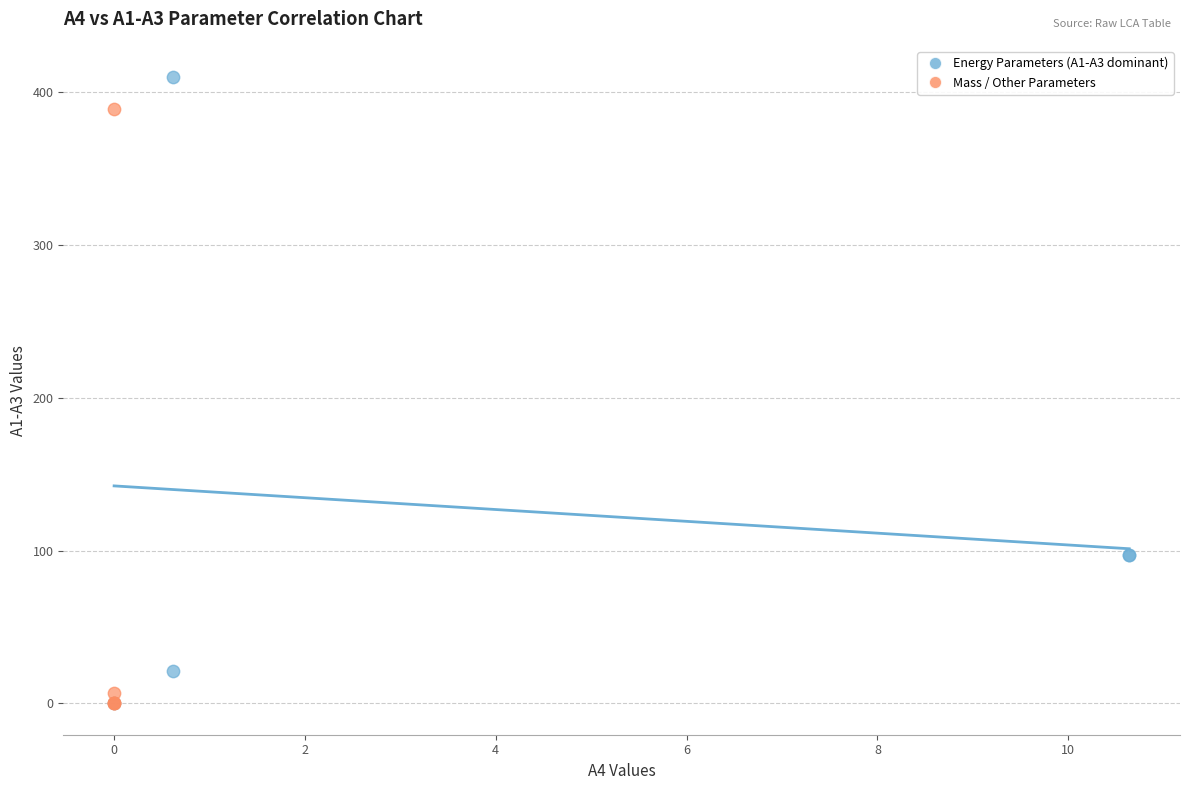

Which series reaches the maximum Y coordinate?

Energy Parameters (A1-A3 dominant)